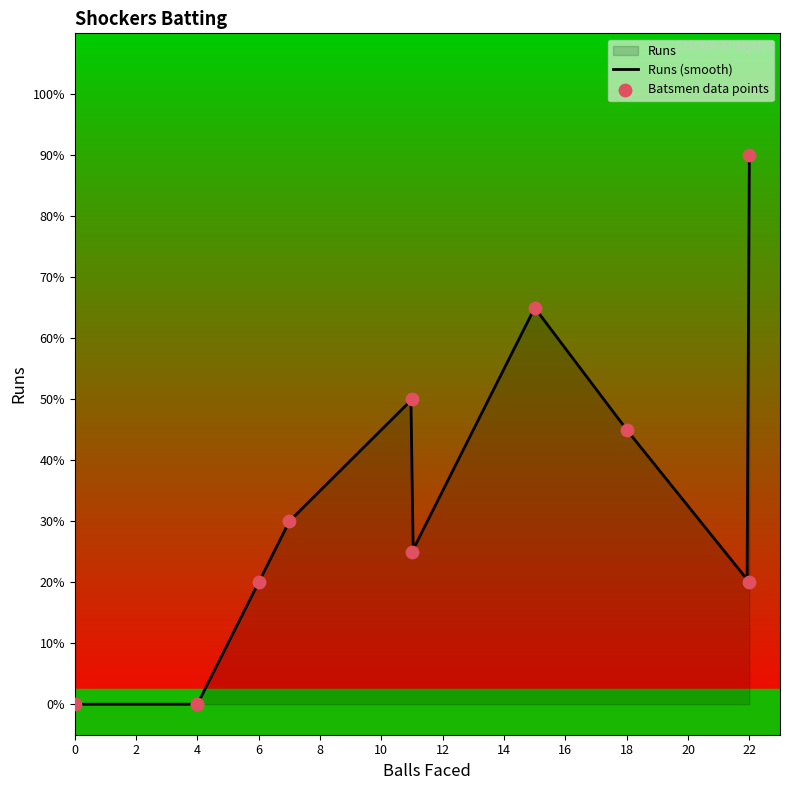

What is the ratio of the value at Deepak Bhanot to the value at Pradeep?

4.5